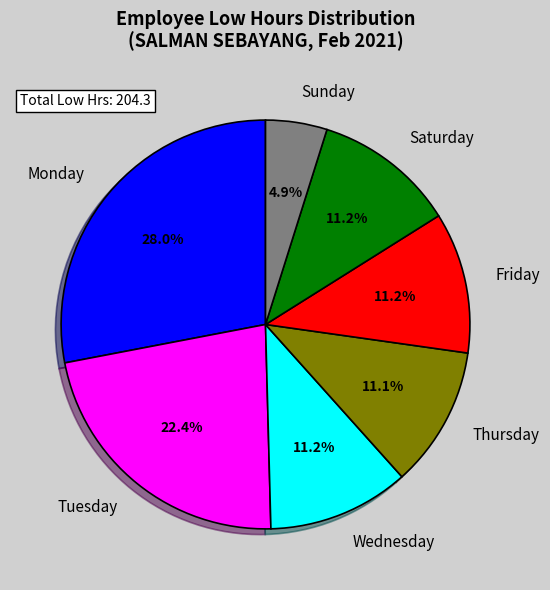

What percentage is NOT represented by Thursday?

88.9%